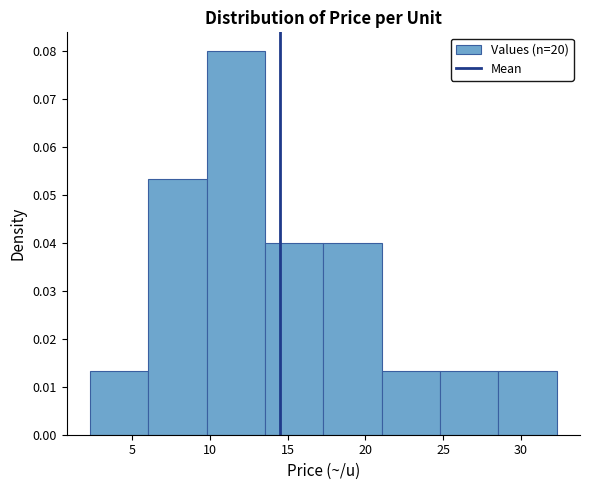

Reading left to right, list every bar in this chart as the range it spans on the x-axis followed by its height. Neither the bar edges nor the heights are printed on the chart, so give them approximately, as read against the axes.

2.30 to 6.05: 0.013
6.05 to 9.80: 0.053
9.80 to 13.55: 0.080
13.55 to 17.30: 0.040
17.30 to 21.05: 0.040
21.05 to 24.80: 0.013
24.80 to 28.55: 0.013
28.55 to 32.30: 0.013